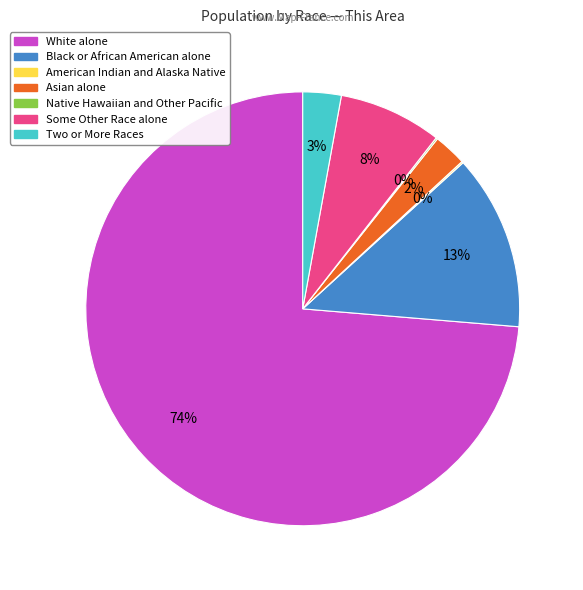

To the nearest percent, what is the difference between the Black or African American alone and Two or More Races slice percentages?

10%